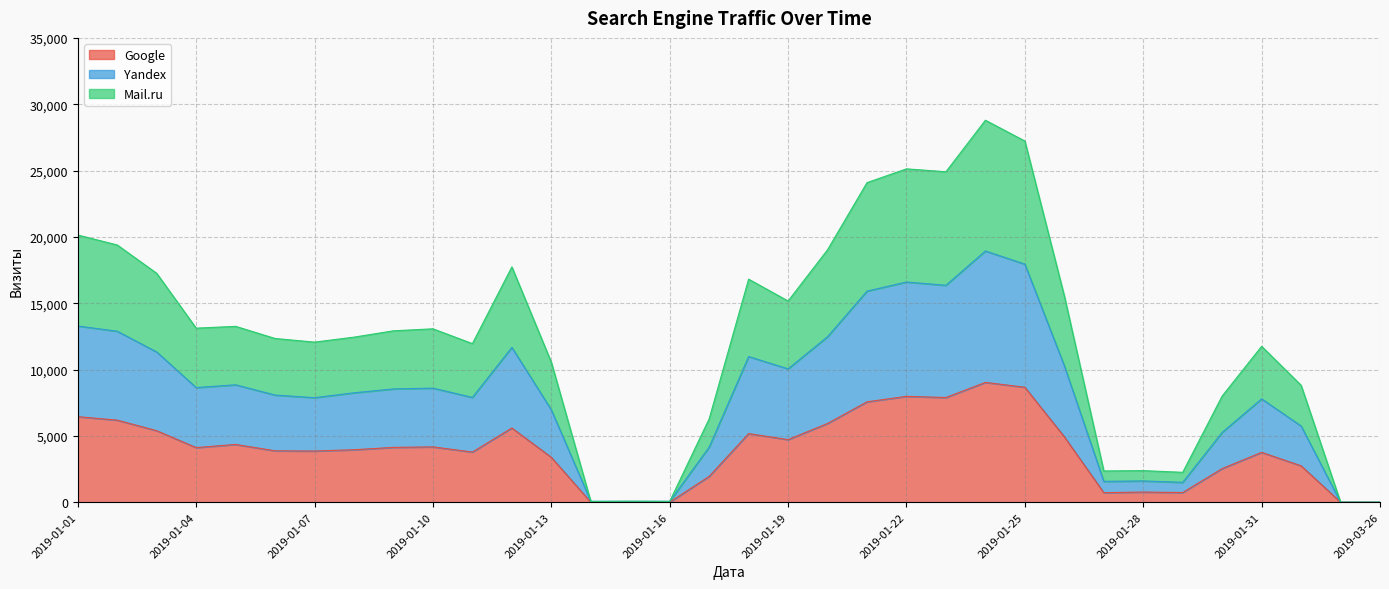

True or false: Google has a value of 7890 at 2019-01-23.

True